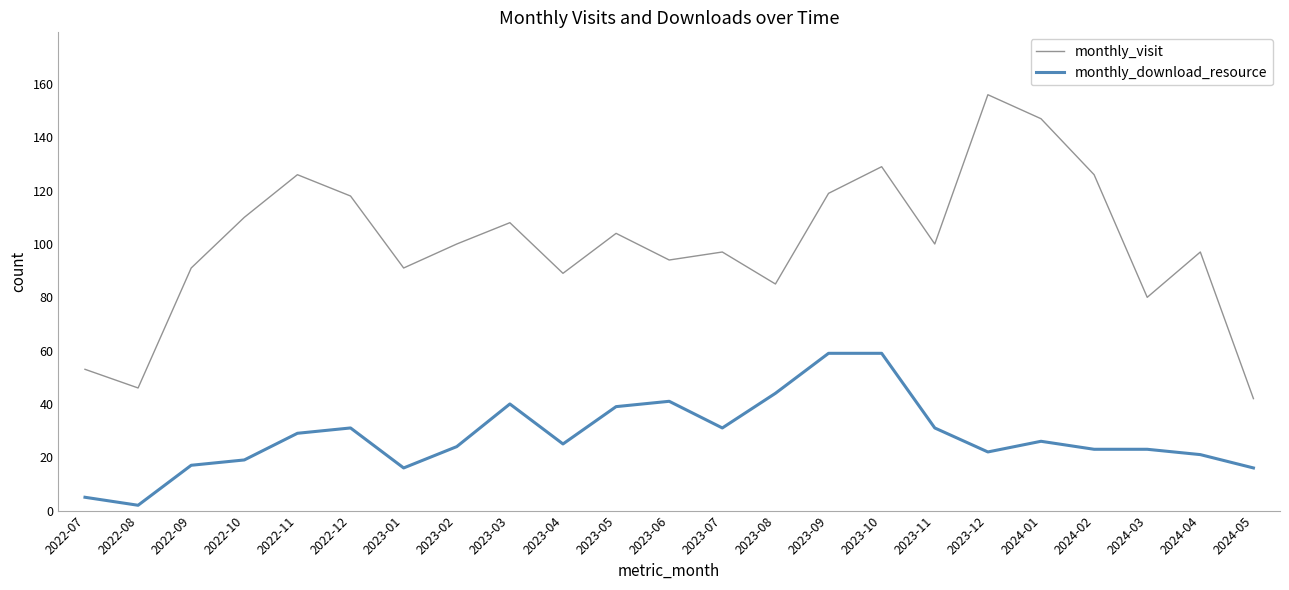

Reading right to left, extract all data points from this chart.

monthly_visit: 42	97	80	126	147	156	100	129	119	85	97	94	104	89	108	100	91	118	126	110	91	46	53
monthly_download_resource: 16	21	23	23	26	22	31	59	59	44	31	41	39	25	40	24	16	31	29	19	17	2	5